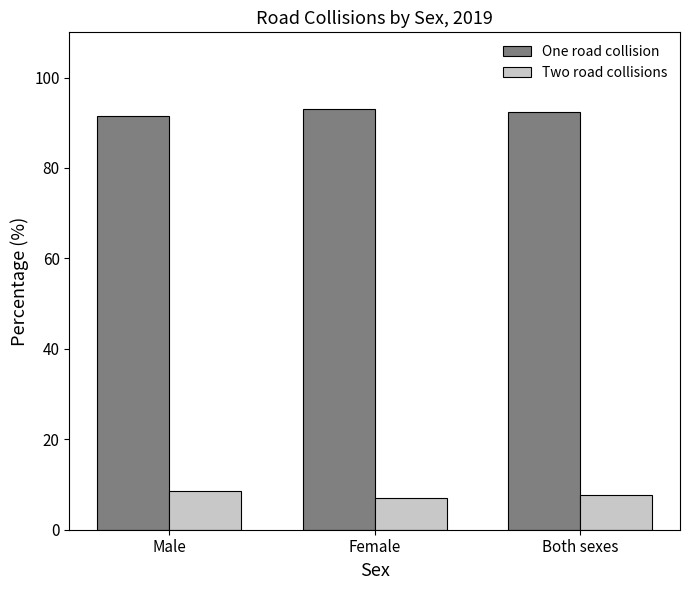

What is the lowest value of the One road collision series?

91.5